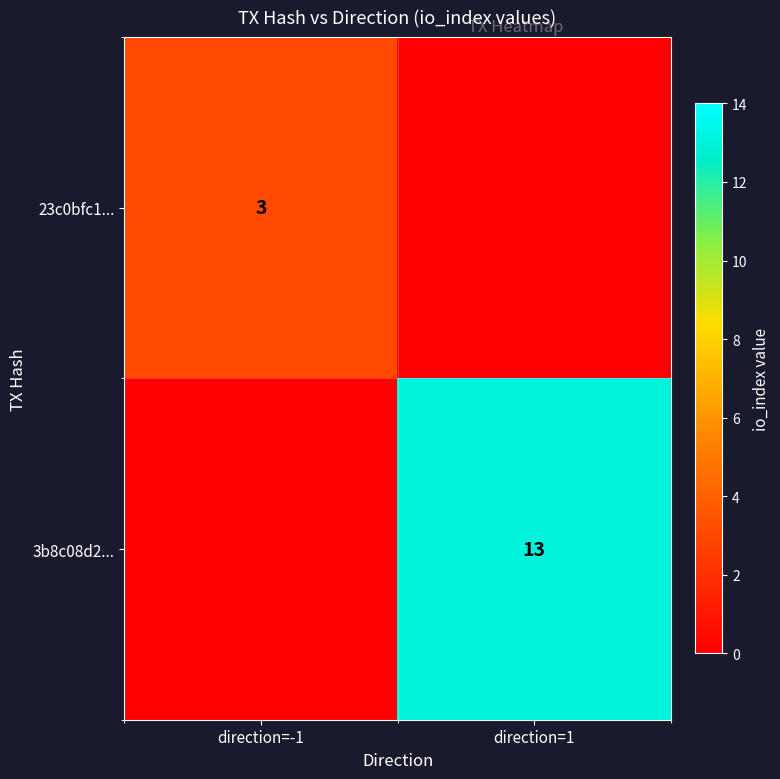

Is the value of 23c0bfc1... at direction=-1 greater than the value of 3b8c08d2... at direction=1?

No